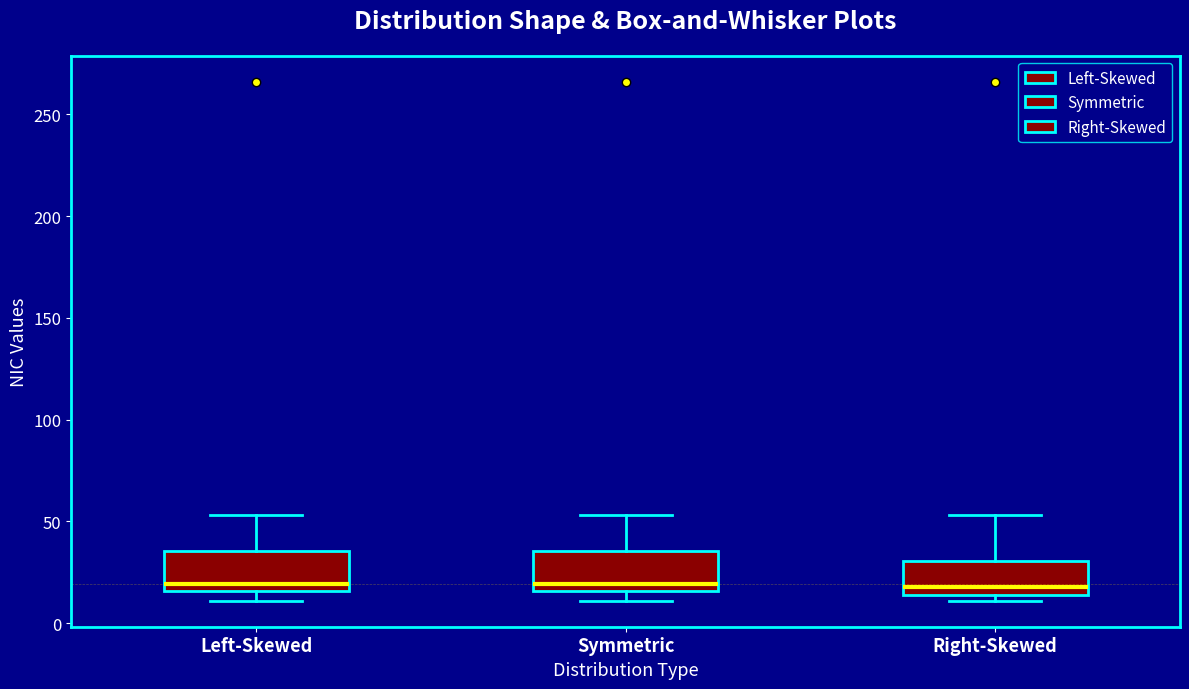

Reading left to right, transcribe this box plot: for each box, give where its median line is, the range the box spans, and where its two whiskers end, as read against the y-axis. The values are not printed on the chart, so give them approximately, as read against the axis.

Left-Skewed: median 20, box 15 to 35, whiskers 10 to 55
Symmetric: median 20, box 15 to 35, whiskers 10 to 55
Right-Skewed: median 20, box 15 to 30, whiskers 10 to 55